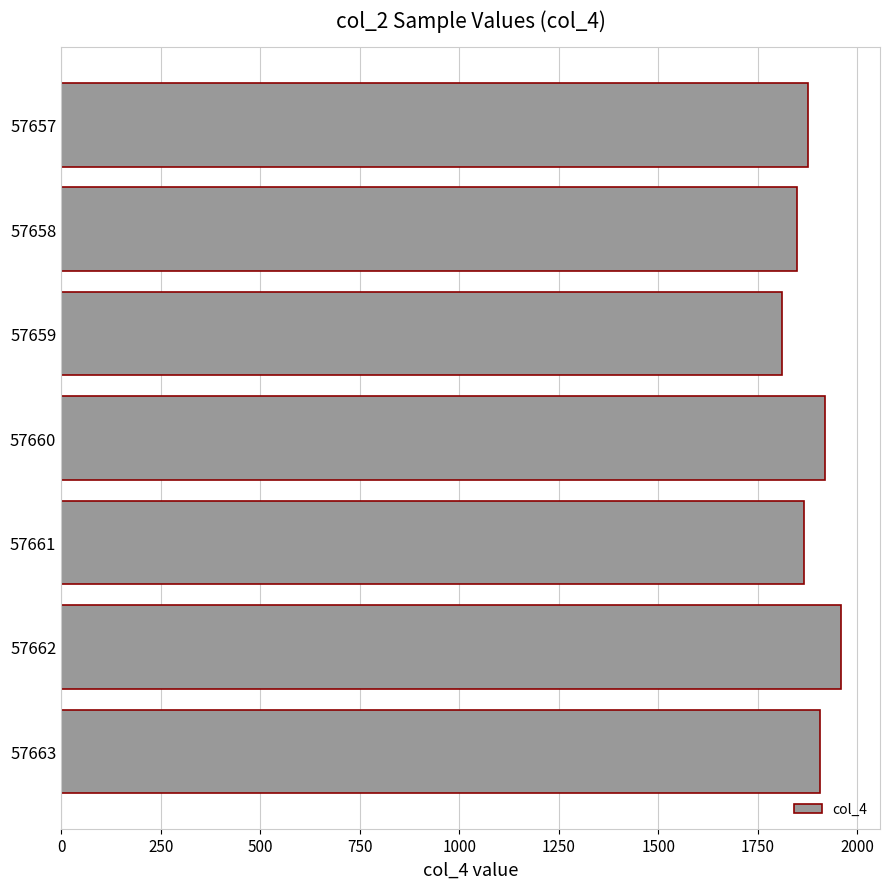

Which label corresponds to the smallest value in the chart?

57659